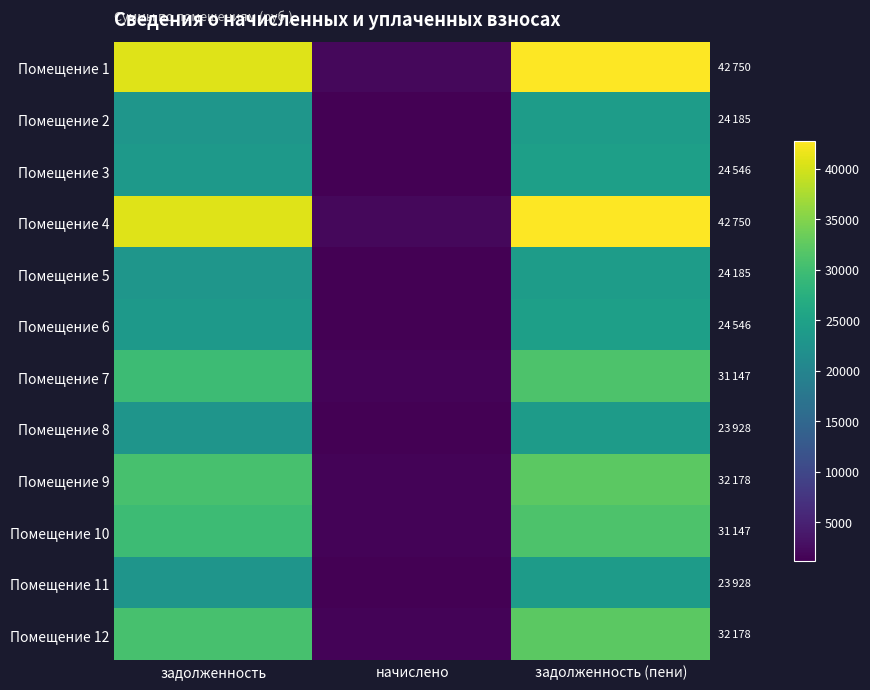

Reading left to right, transcribe all the data shown in this chart.

Помещение 1: задолженность=40760.2	начислено=1989.6	задолженность (пени)=42749.8
Помещение 2: задолженность=23059.7	начислено=1125.6	задолженность (пени)=24185.3
Помещение 3: задолженность=23403.9	начислено=1142.4	задолженность (пени)=24546.3
Помещение 4: задолженность=40760.2	начислено=1989.6	задолженность (пени)=42749.8
Помещение 5: задолженность=23059.7	начислено=1125.6	задолженность (пени)=24185.3
Помещение 6: задолженность=23403.9	начислено=1142.4	задолженность (пени)=24546.3
Помещение 7: задолженность=29697.5	начислено=1449.6	задолженность (пени)=31147.1
Помещение 8: задолженность=22814.0	начислено=1113.6	задолженность (пени)=23927.6
Помещение 9: задолженность=30680.9	начислено=1497.6	задолженность (пени)=32178.5
Помещение 10: задолженность=29697.5	начислено=1449.6	задолженность (пени)=31147.1
Помещение 11: задолженность=22814.0	начислено=1113.6	задолженность (пени)=23927.6
Помещение 12: задолженность=30680.9	начислено=1497.6	задолженность (пени)=32178.5